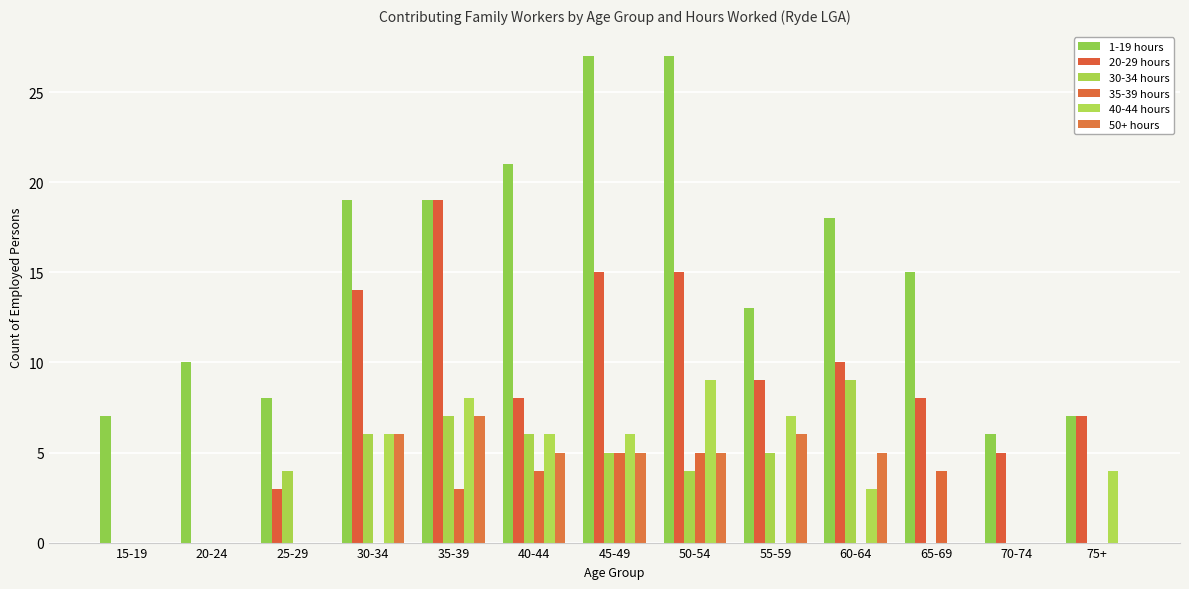

Are the bars horizontal?

No